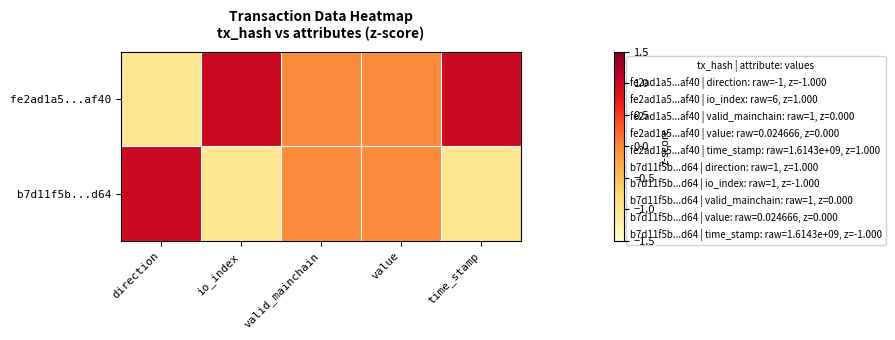

Which category has the lowest value across all series?

direction